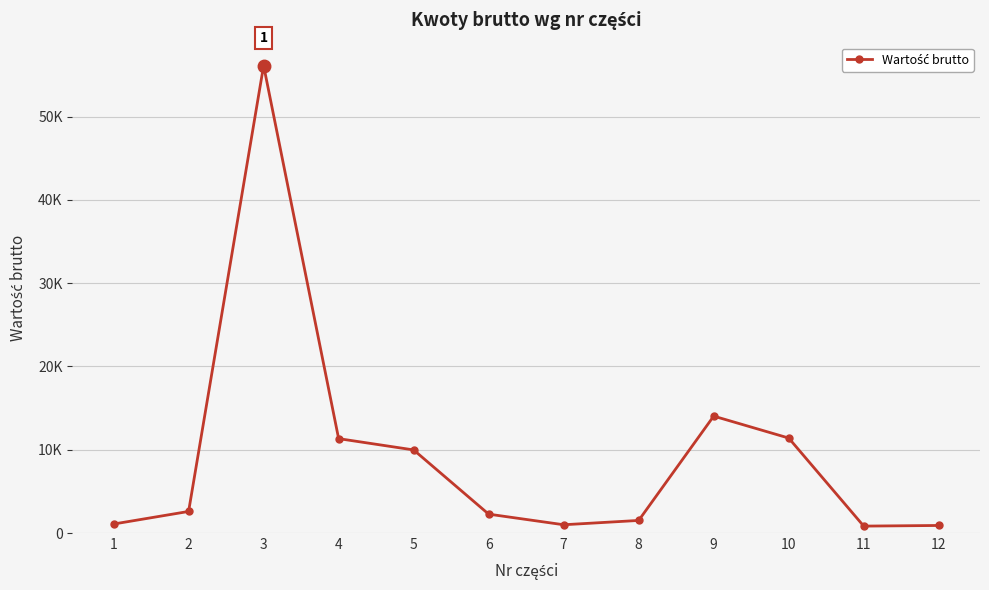

At which label is the value closest to 28482?

9